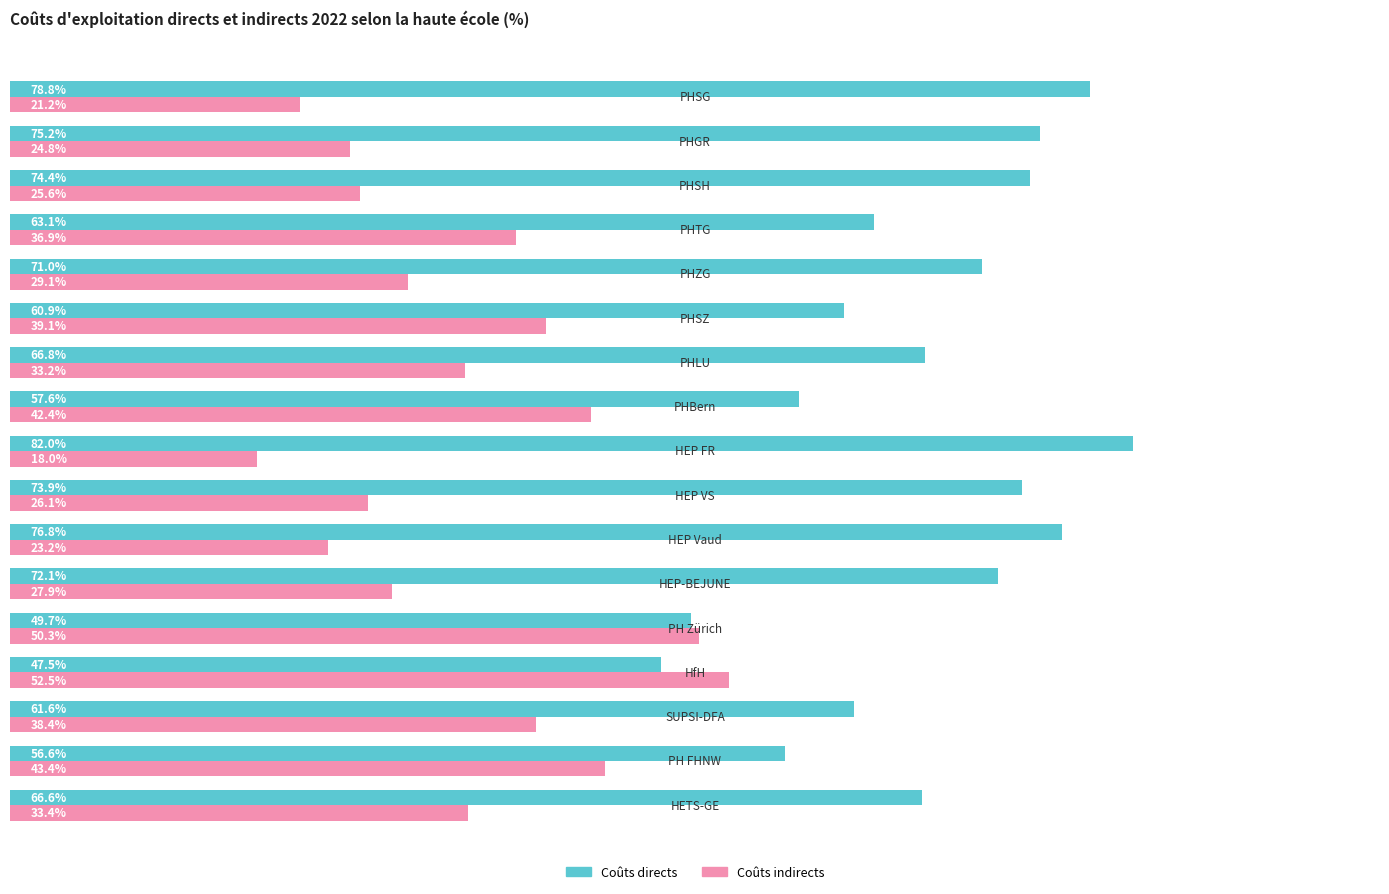

Rank the series by their average value, from lowest to highest.

Coûts indirects, Coûts directs